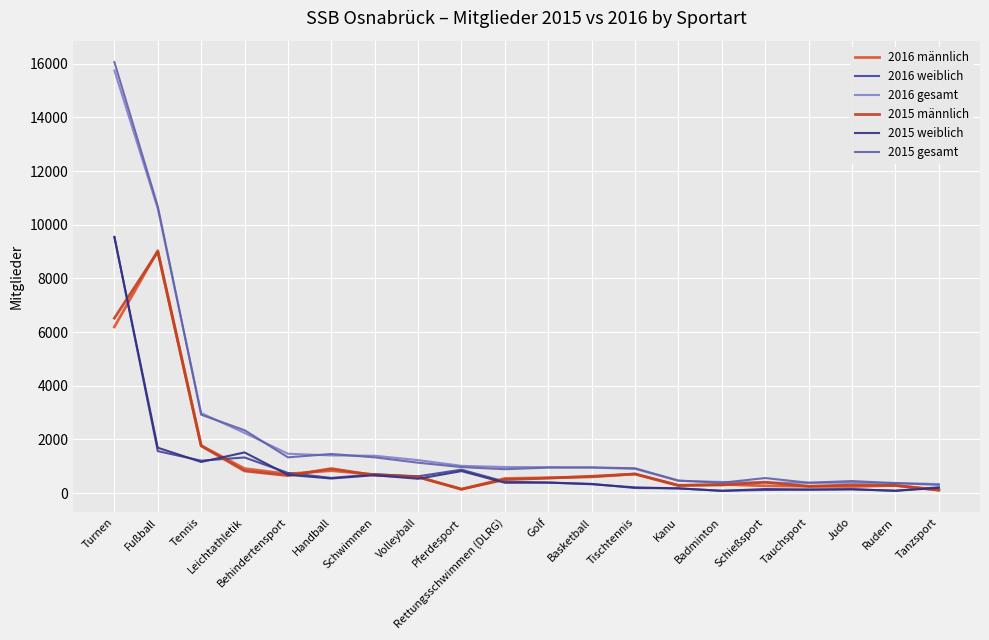

At which label does 2016 männlich first exceed 603?

Turnen